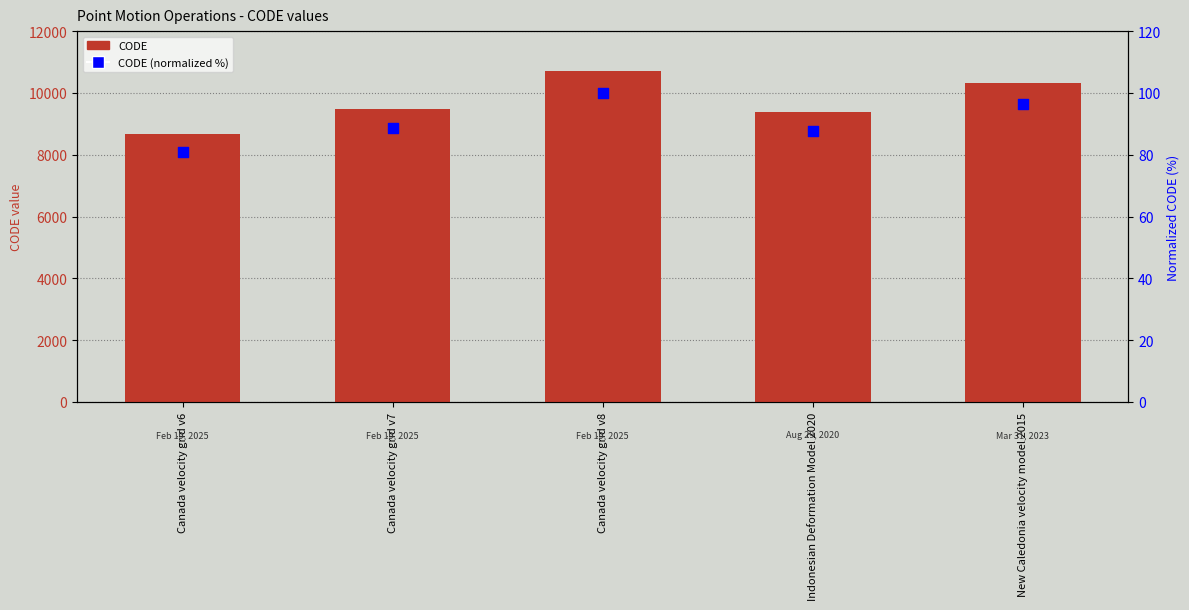

Which series reaches the maximum Y coordinate?

CODE